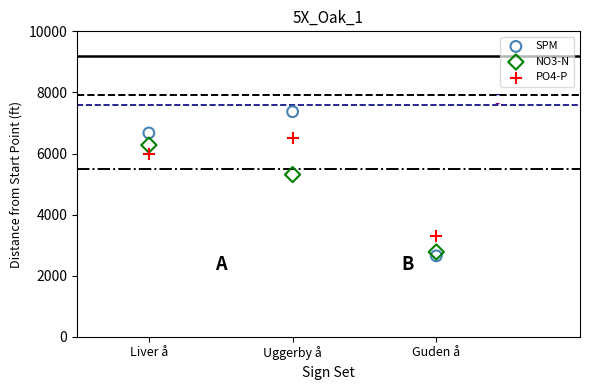

Which series reaches the maximum Y coordinate?

SPM